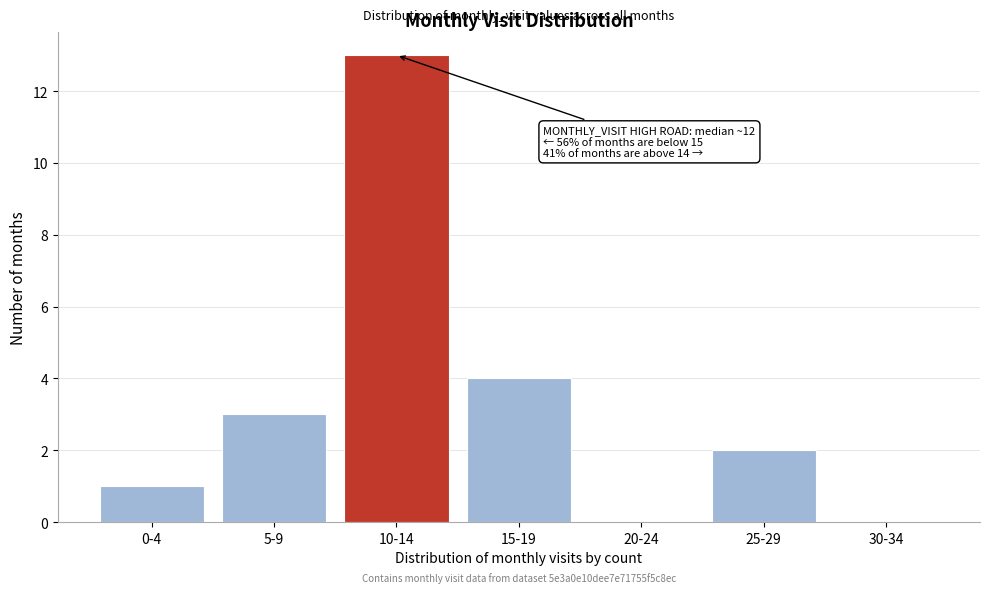

Reading left to right, extract all data points from this chart.

0-4=1	5-9=3	10-14=13	15-19=4	20-24=0	25-29=2	30-34=0